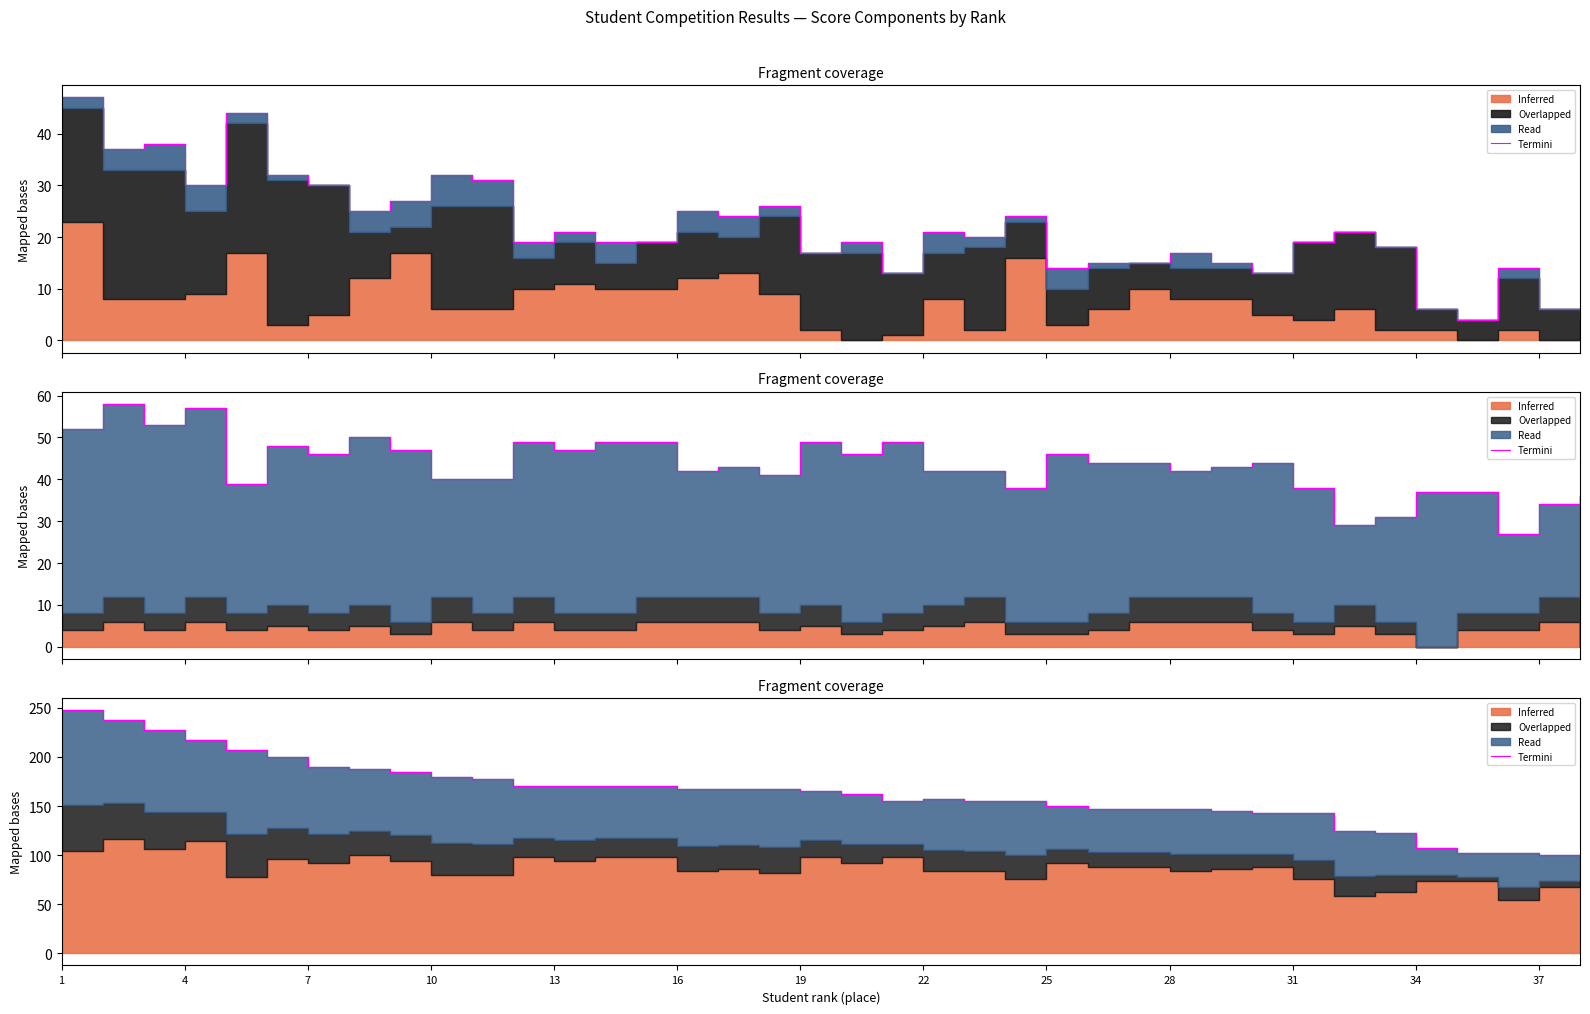

Which label corresponds to the largest value in the chart?

1